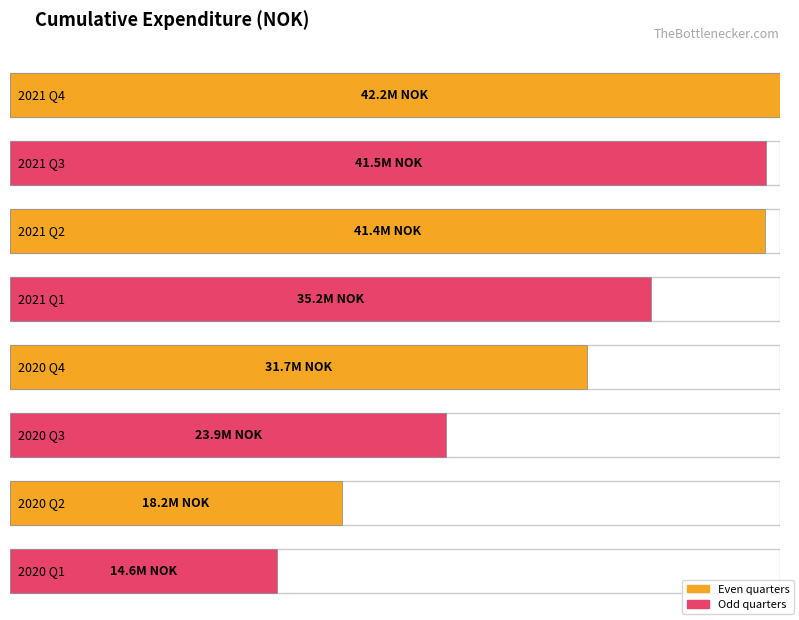

What is the change in value from 2021 Q2 to 2021 Q1?

-6240951